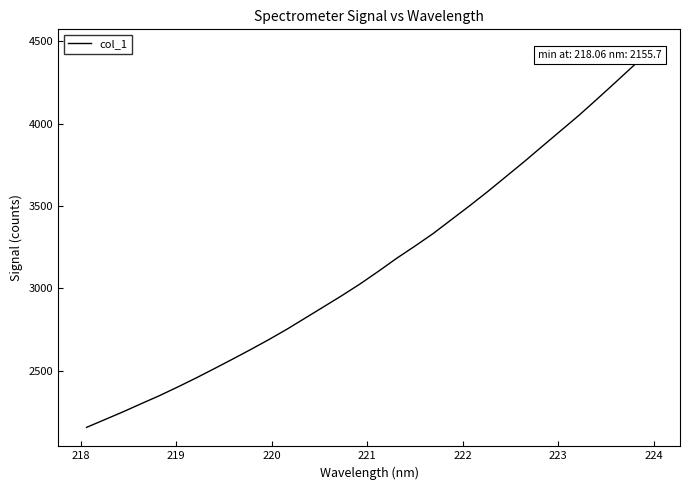

What is the difference between the maximum and minimum values?

2302.2